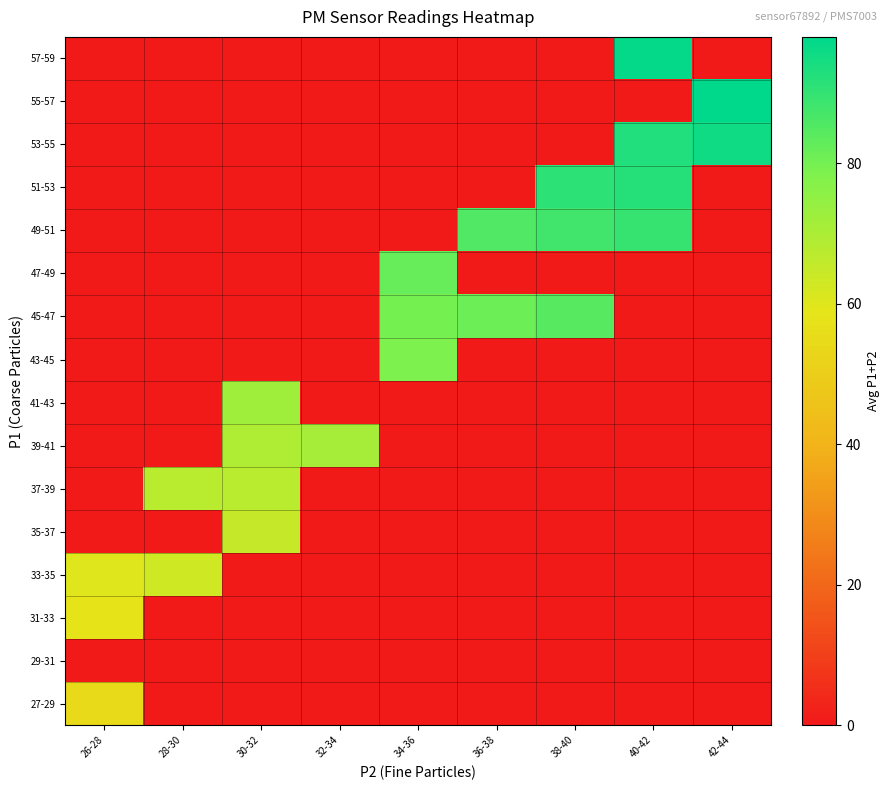

What is the spread (max minus min) of values at 28-30?

67.0